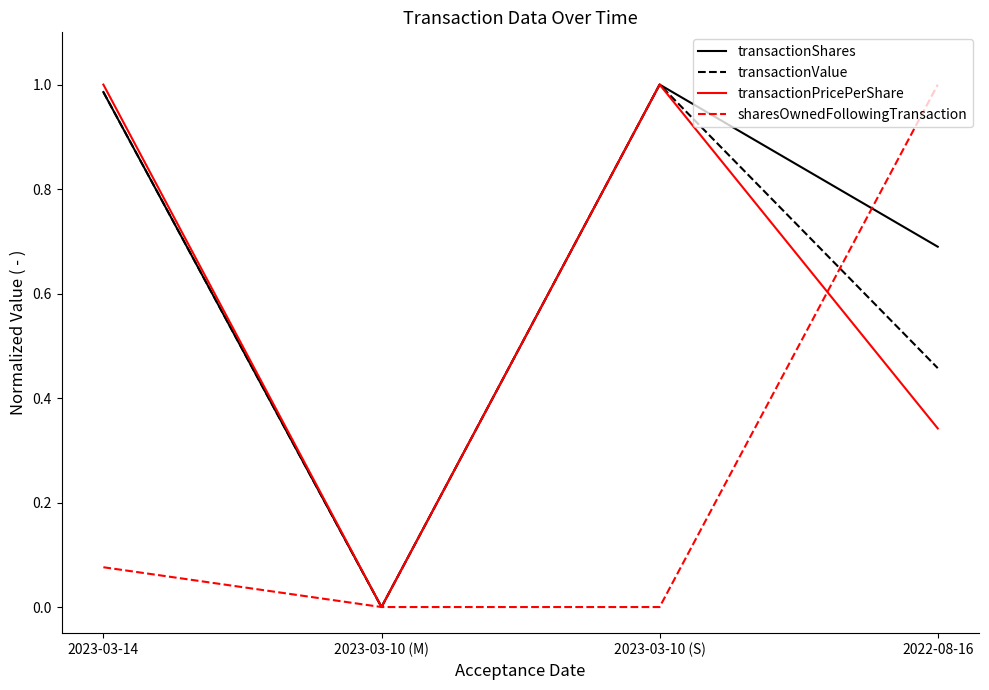

Rank the series at 2022-08-16 from highest to lowest value.

sharesOwnedFollowingTransaction, transactionShares, transactionValue, transactionPricePerShare